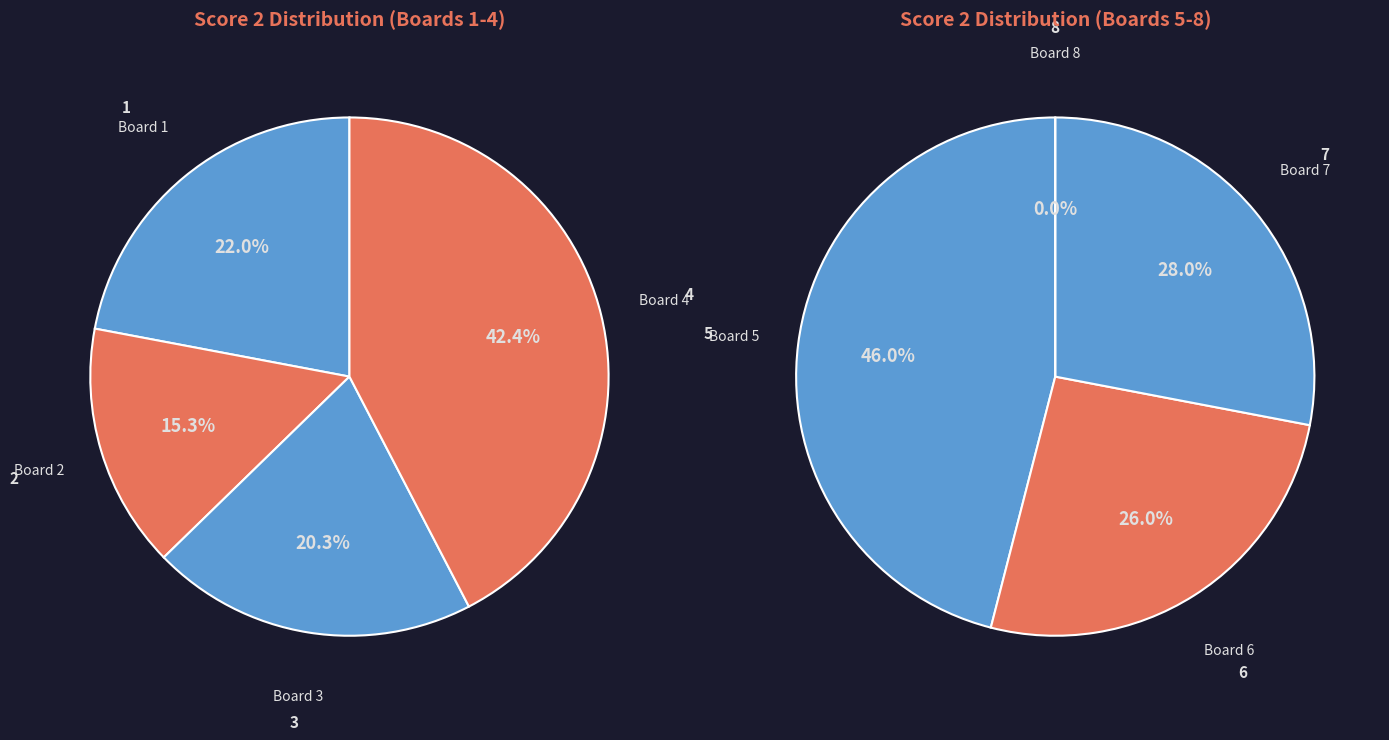

Which has a higher value, Board 6 or Board 1?

Board 6